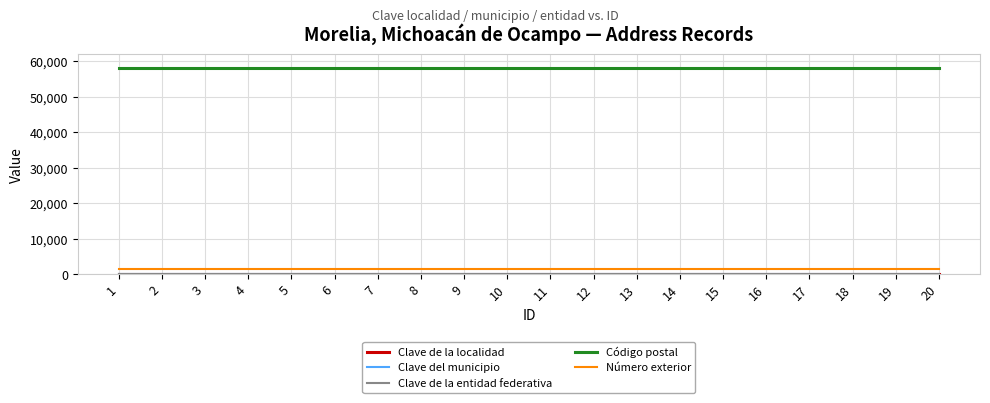

At which label does Clave de la localidad reach its minimum?

1